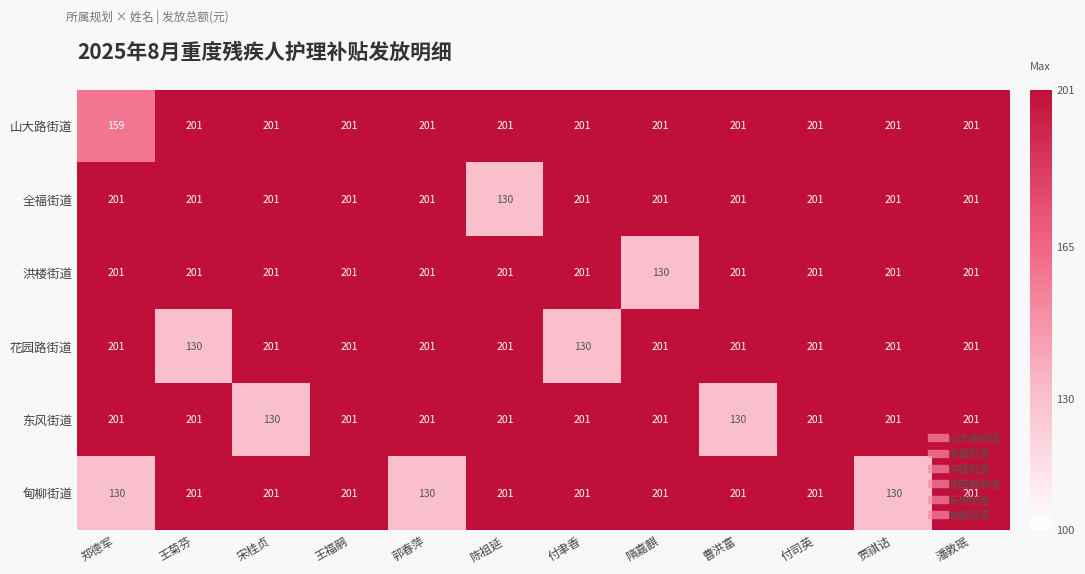

What is the difference between the 甸柳街道 values at 郑德军 and 陈祖延?

71